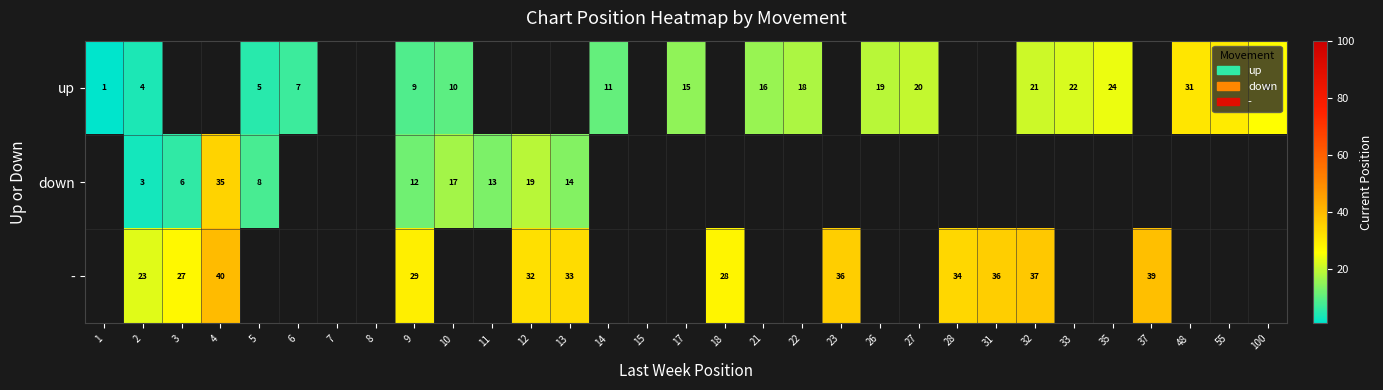

What is the greatest value displayed?

40.0